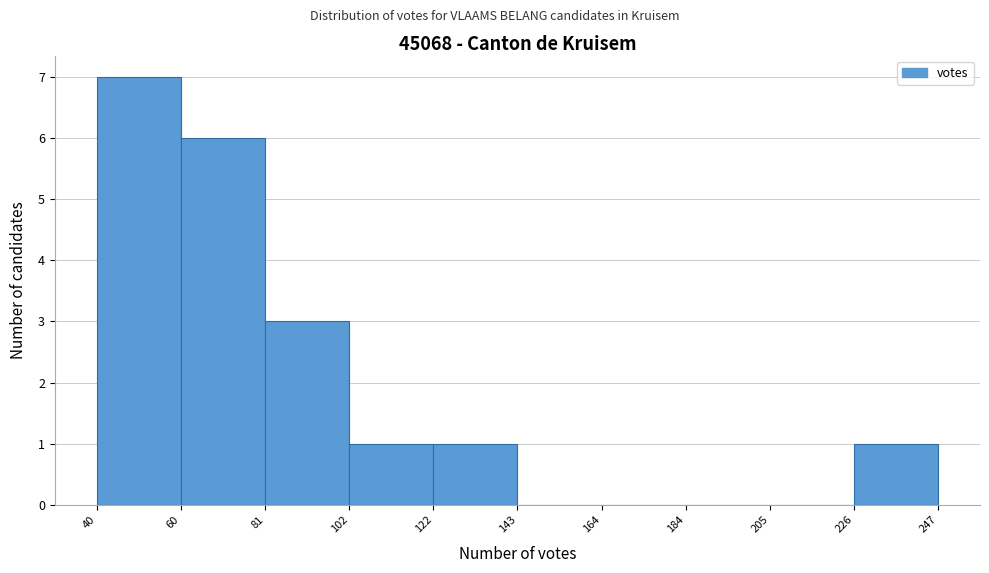

Reading left to right, transcribe this chart: for each bar, give the range it covers on the x-axis and its height. The values are not printed on the chart, so give them approximately, as read against the axis.

40 to 60: 7
60 to 81: 6
81 to 102: 3
102 to 122: 1
122 to 143: 1
143 to 164: 0
164 to 184: 0
184 to 205: 0
205 to 226: 0
226 to 247: 1